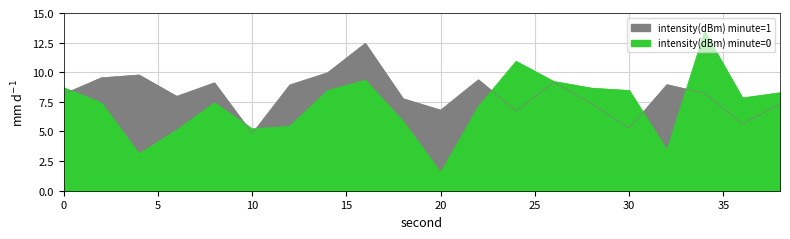

What is the total value across all series at 16?

21.8